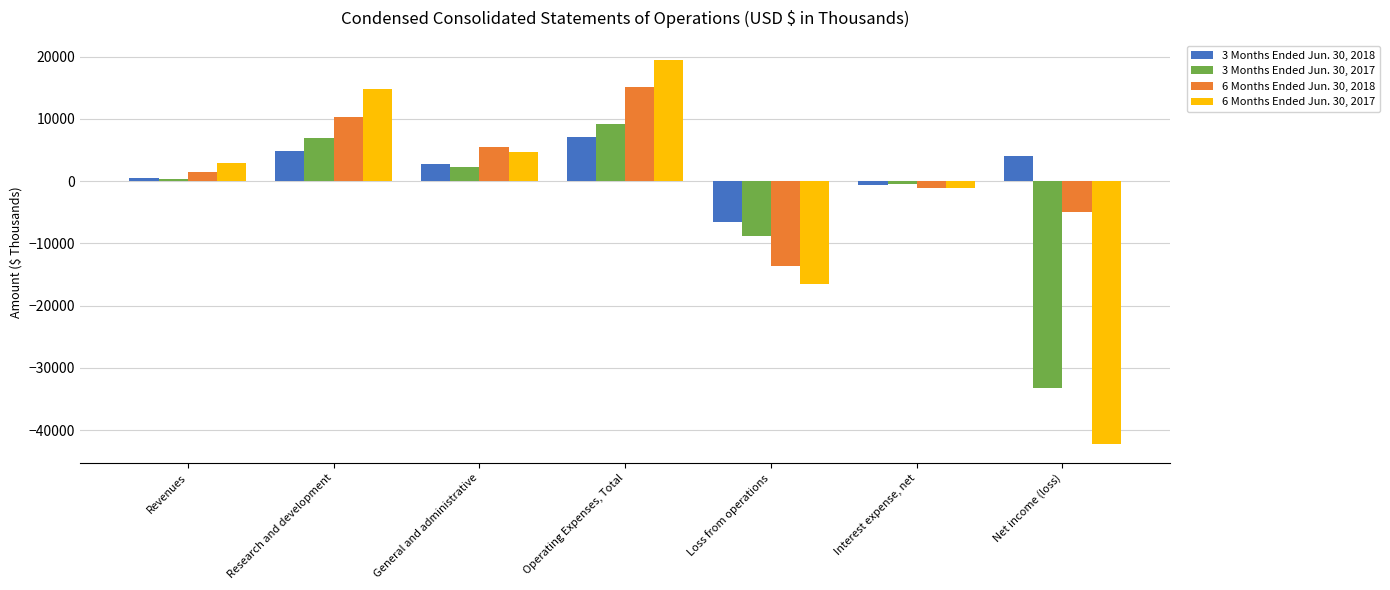

What is the difference between the highest and lowest values at Interest expense, net?

551